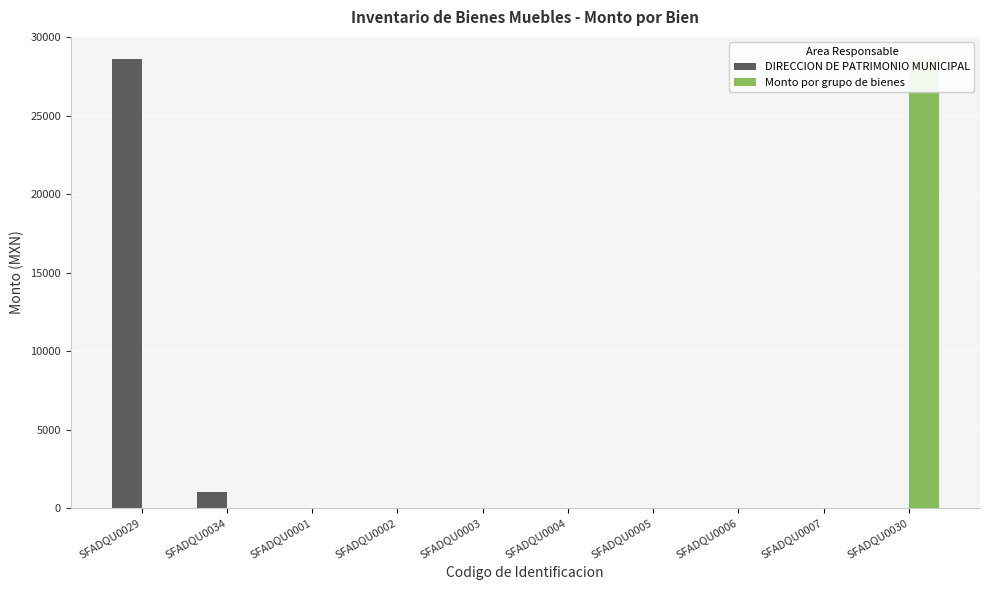

The DIRECCION DE PATRIMONIO MUNICIPAL series shows -16472.2 at SFADQU0004. True or false?

False